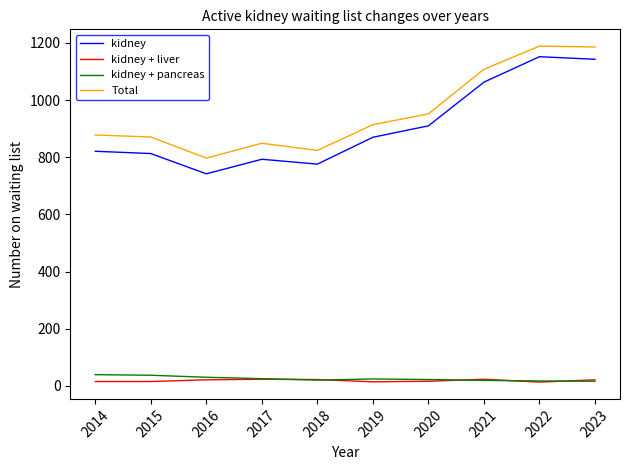

What value does the kidney series have at 2023?

1143